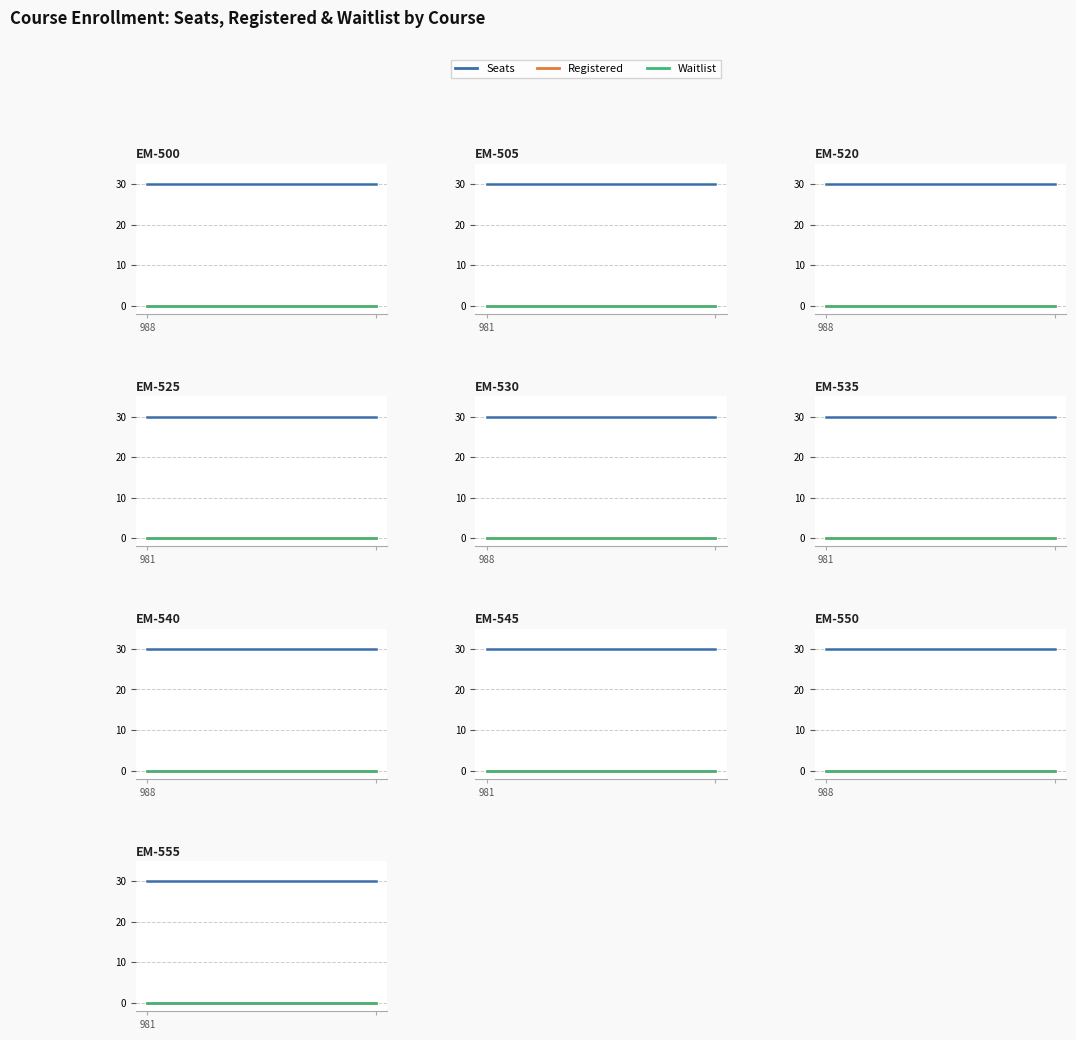

What are all the series names shown in the legend?

Seats, Registered, Waitlist